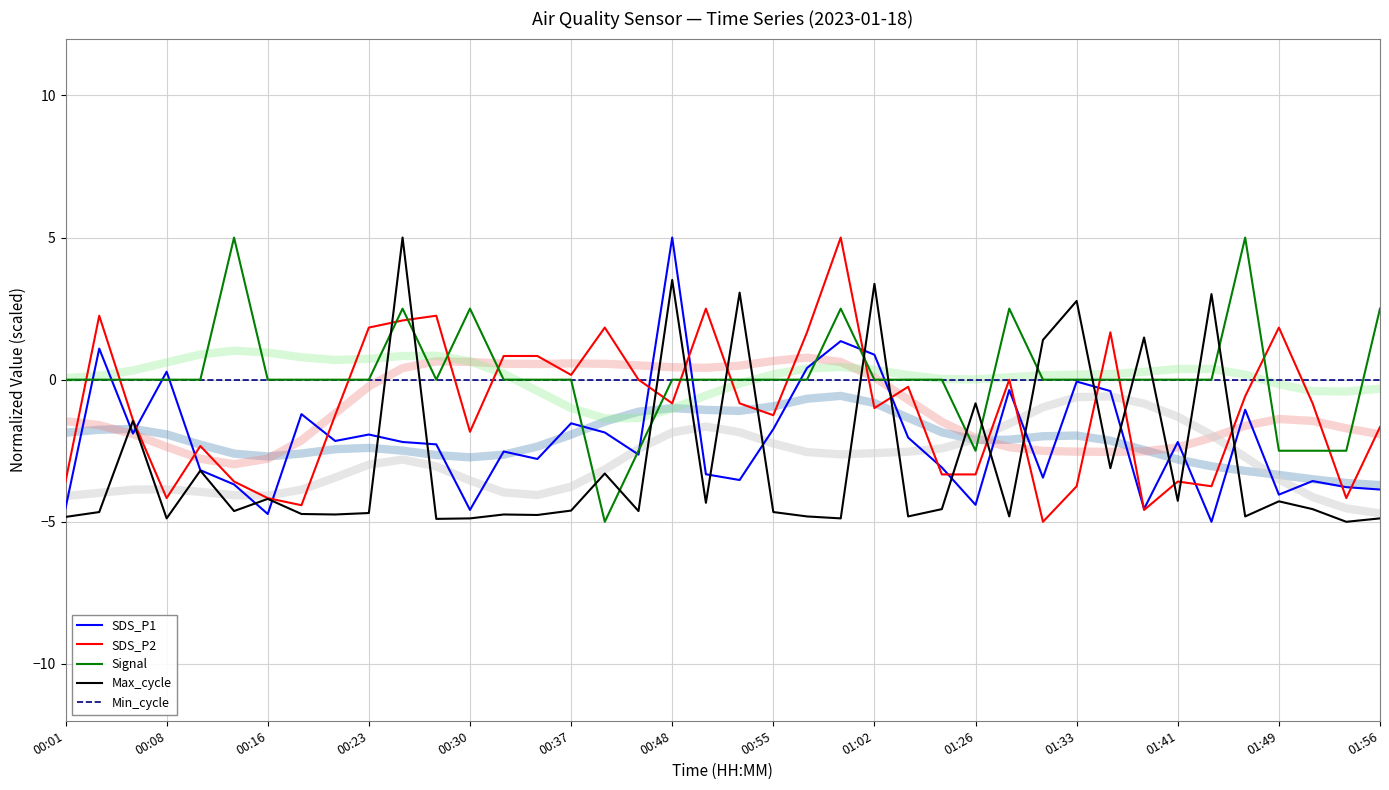

True or false: Min_cycle and Max_cycle intersect in this chart.

True